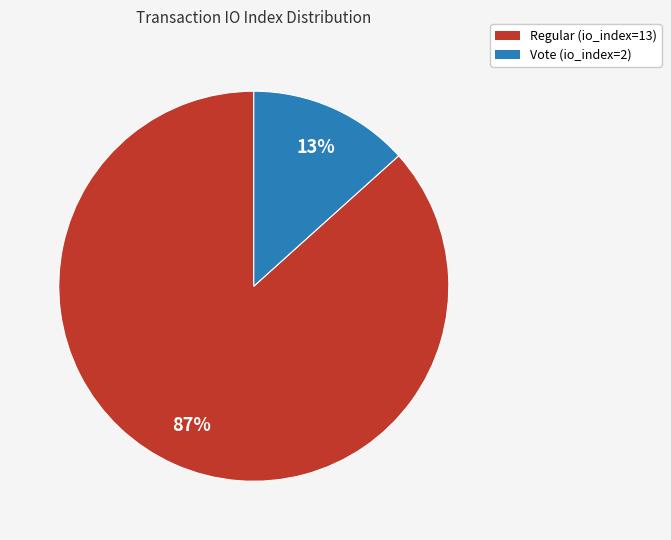

Is it true that Vote (io_index=2) is 27% of the pie?

False